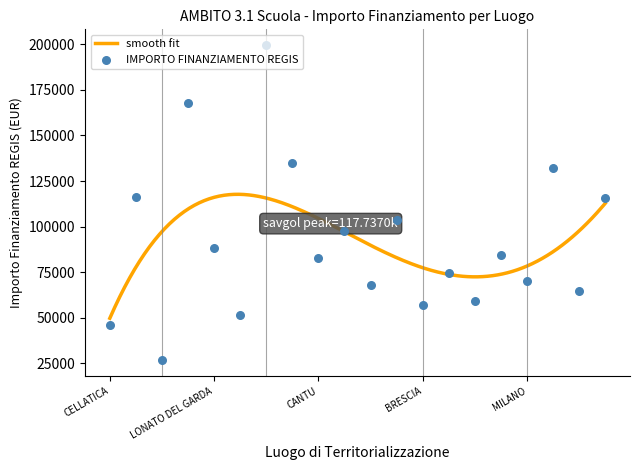

What is the maximum value for smooth fit?

117737.0